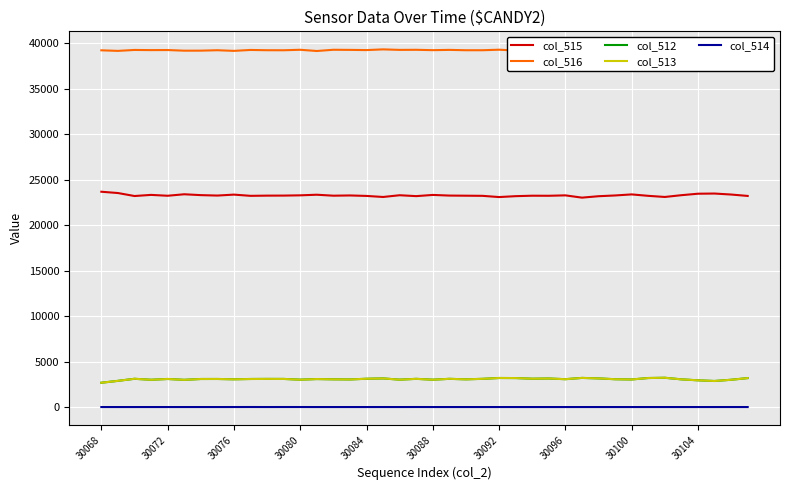

True or false: col_515 and col_514 intersect in this chart.

False